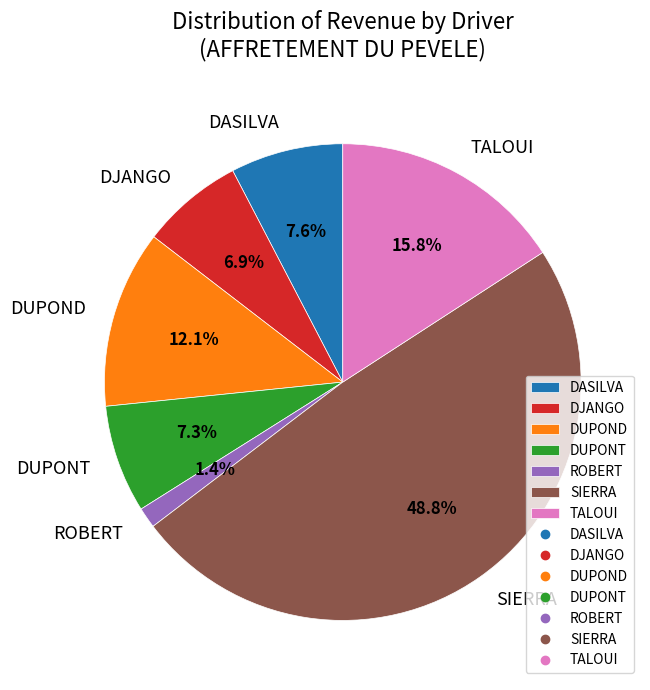

Which slice is the largest?

SIERRA